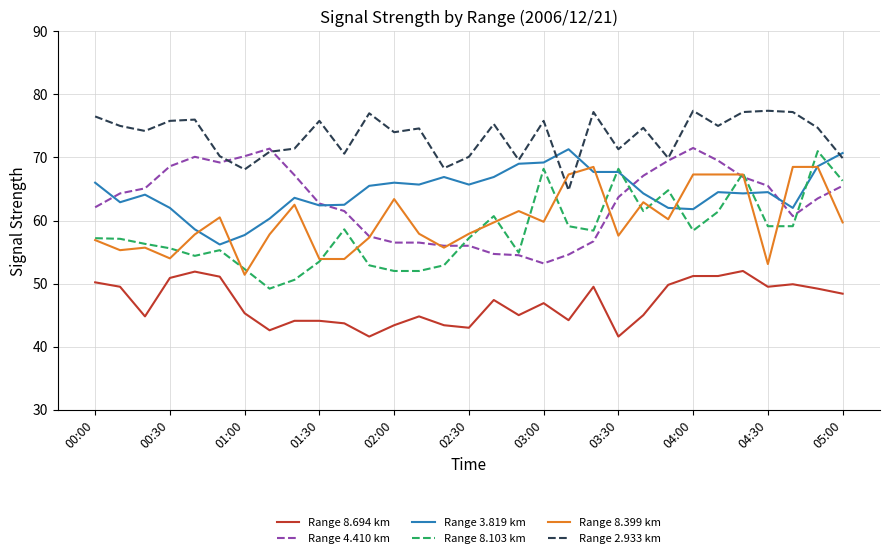

True or false: Range 8.694 km and Range 8.399 km intersect in this chart.

False